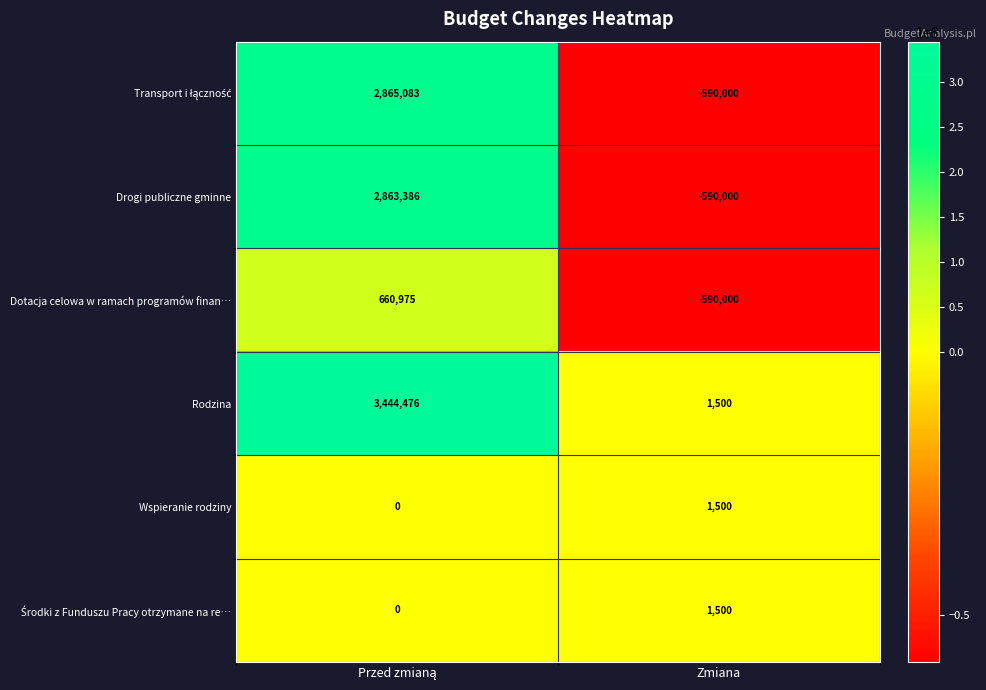

Is it true that Rodzina equals 856 at Zmiana?

False